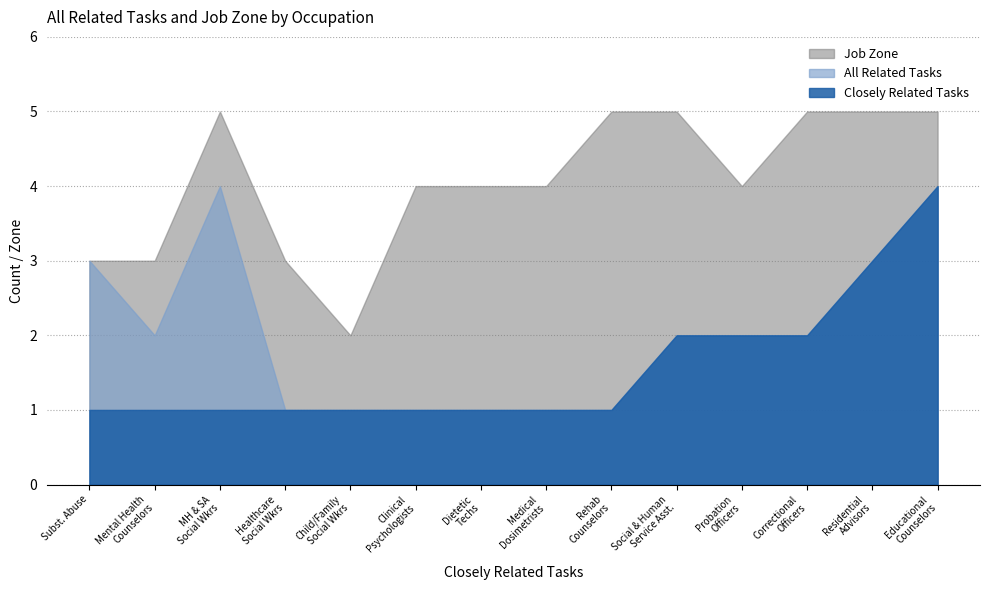

List the series in order of their overall mean, highest first.

Job Zone, All Related Tasks, Closely Related Tasks